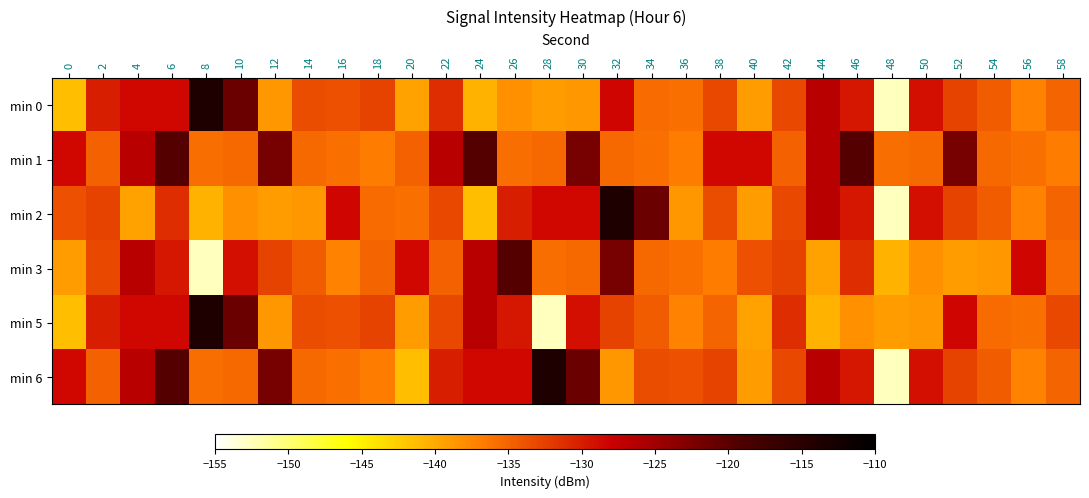

Reading right to left, list all the values displayed in this chart.

min 0: 58=0.4	56=0.4	54=0.5	52=0.5	50=0.6	48=0.1	46=0.6	44=0.6	42=0.5	40=0.4	38=0.5	36=0.4	34=0.4	32=0.6	30=0.4	28=0.4	26=0.4	24=0.3	22=0.5	20=0.3	18=0.5	16=0.5	14=0.5	12=0.4	10=0.8	8=0.9	6=0.6	4=0.6	2=0.6	0=0.3
min 1: 58=0.4	56=0.4	54=0.4	52=0.7	50=0.4	48=0.4	46=0.8	44=0.6	42=0.4	40=0.6	38=0.6	36=0.4	34=0.4	32=0.4	30=0.7	28=0.4	26=0.4	24=0.8	22=0.6	20=0.4	18=0.4	16=0.4	14=0.4	12=0.7	10=0.4	8=0.4	6=0.8	4=0.6	2=0.4	0=0.6
min 2: 58=0.4	56=0.4	54=0.5	52=0.5	50=0.6	48=0.1	46=0.6	44=0.6	42=0.5	40=0.4	38=0.5	36=0.4	34=0.8	32=0.9	30=0.6	28=0.6	26=0.6	24=0.3	22=0.5	20=0.4	18=0.4	16=0.6	14=0.4	12=0.4	10=0.4	8=0.3	6=0.5	4=0.3	2=0.5	0=0.5
min 3: 58=0.4	56=0.6	54=0.4	52=0.4	50=0.4	48=0.3	46=0.5	44=0.3	42=0.5	40=0.5	38=0.4	36=0.4	34=0.4	32=0.7	30=0.4	28=0.4	26=0.8	24=0.6	22=0.4	20=0.6	18=0.4	16=0.4	14=0.5	12=0.5	10=0.6	8=0.1	6=0.6	4=0.6	2=0.5	0=0.4
min 5: 58=0.5	56=0.4	54=0.4	52=0.6	50=0.4	48=0.4	46=0.4	44=0.3	42=0.5	40=0.3	38=0.4	36=0.4	34=0.5	32=0.5	30=0.6	28=0.1	26=0.6	24=0.6	22=0.5	20=0.4	18=0.5	16=0.5	14=0.5	12=0.4	10=0.8	8=0.9	6=0.6	4=0.6	2=0.6	0=0.3
min 6: 58=0.4	56=0.4	54=0.5	52=0.5	50=0.6	48=0.1	46=0.6	44=0.6	42=0.5	40=0.4	38=0.5	36=0.5	34=0.5	32=0.4	30=0.8	28=0.9	26=0.6	24=0.6	22=0.6	20=0.3	18=0.4	16=0.4	14=0.4	12=0.7	10=0.4	8=0.4	6=0.8	4=0.6	2=0.4	0=0.6